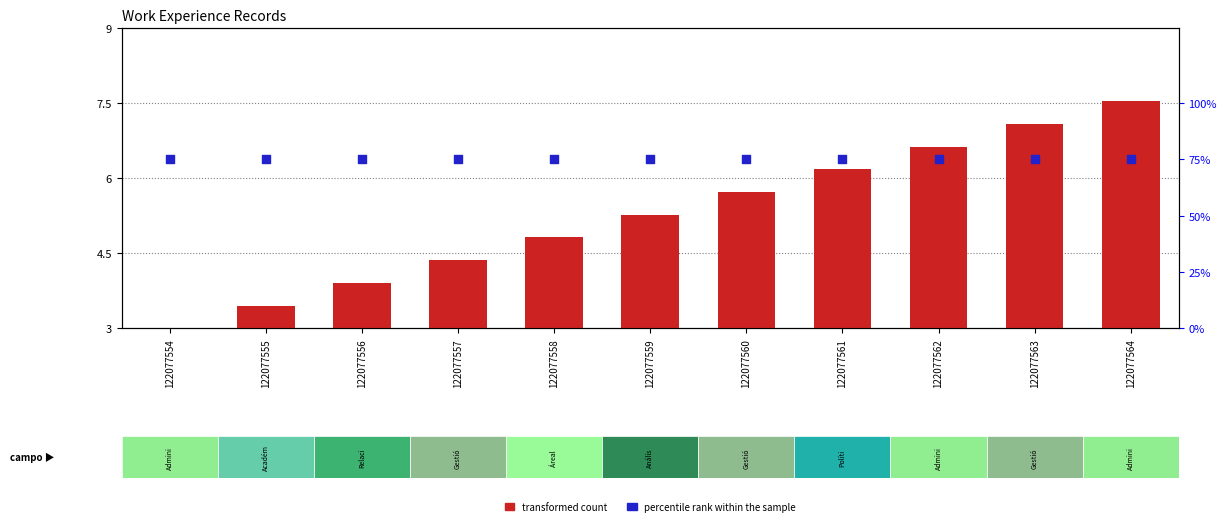

At how many categories does at least one series exceed 18?

11